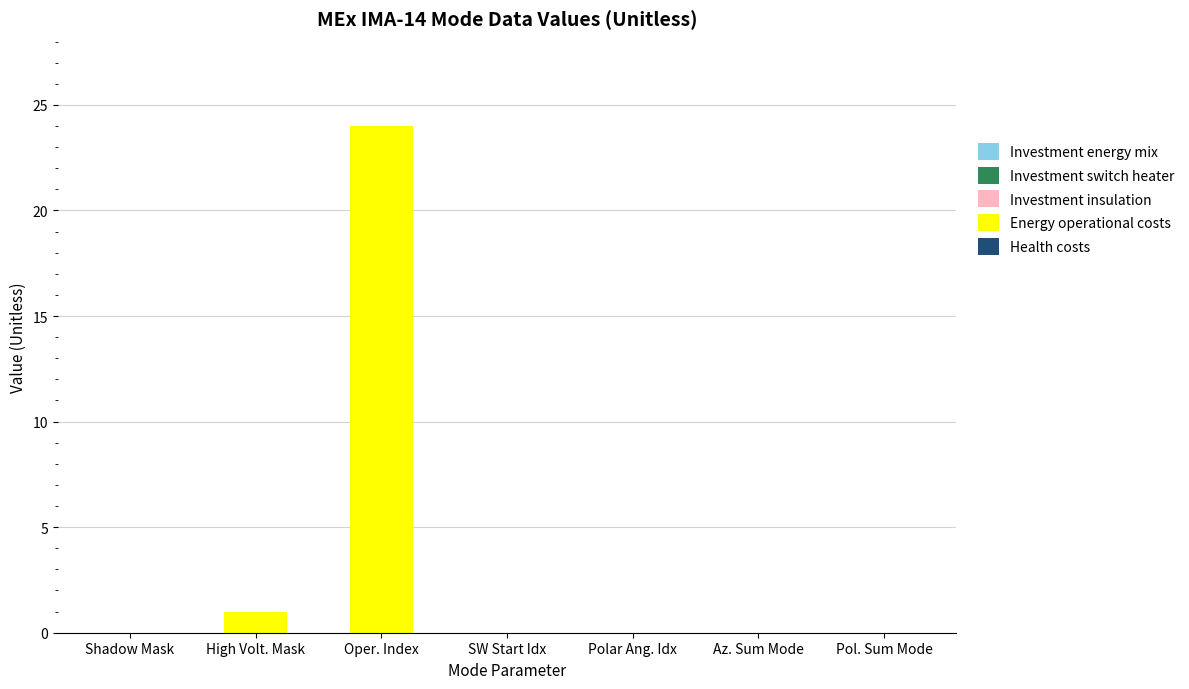

Does the chart contain stacked bars?

No